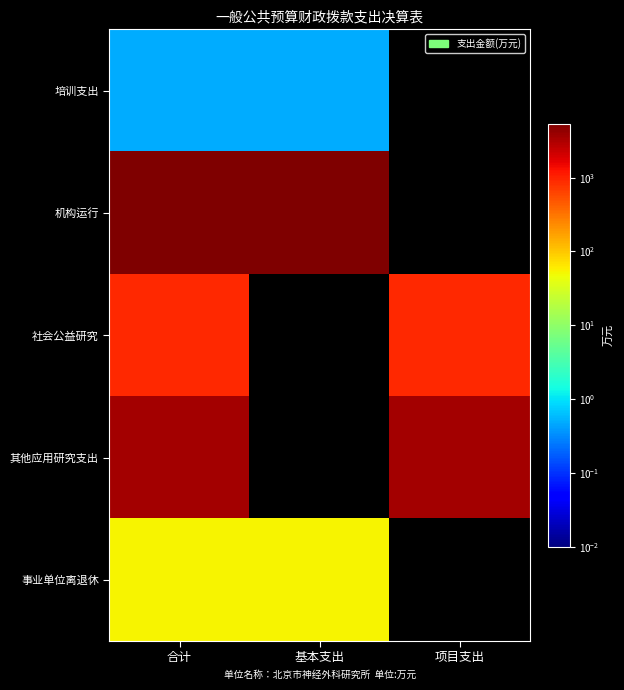

How many distinct data groups are displayed?

5